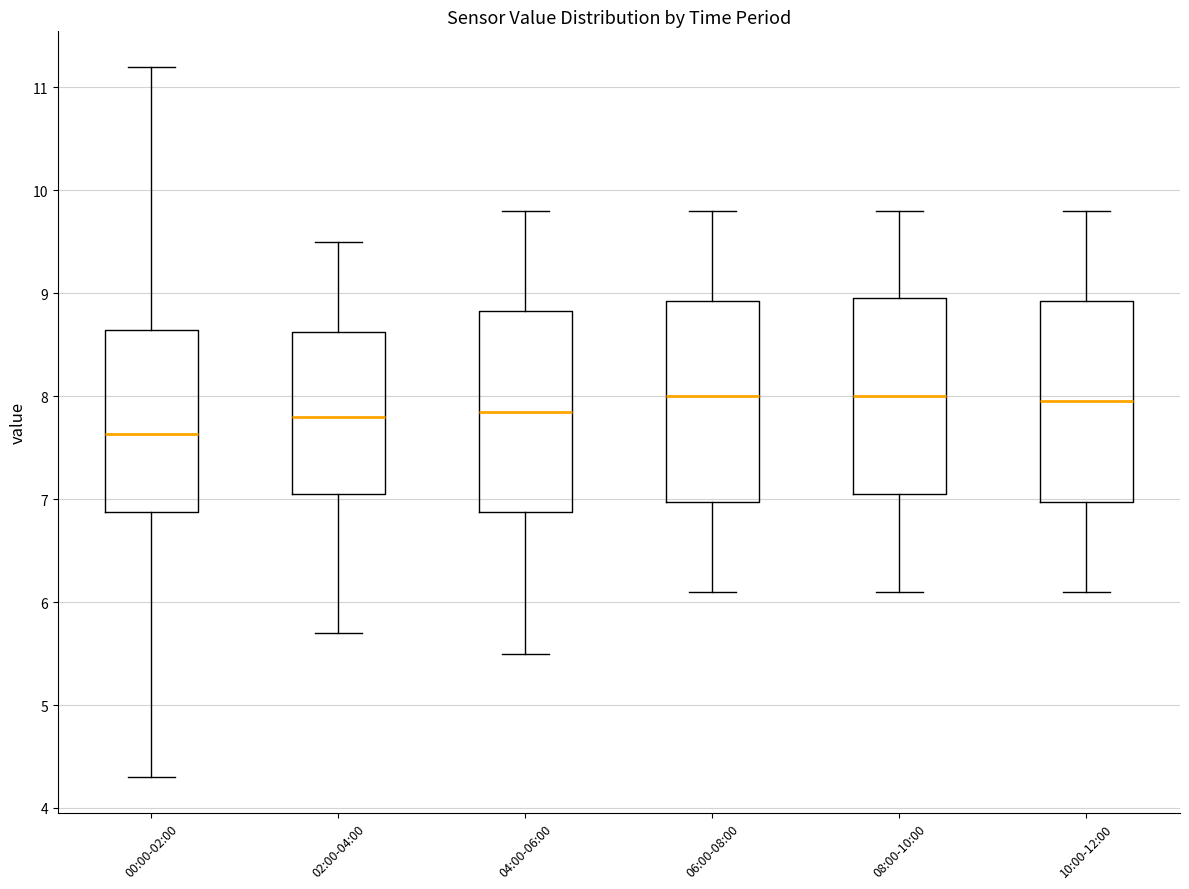

Reading left to right, read every box against the y-axis: the position of its median line, the range the box covers, and the ends of its whiskers. The values are not printed on the chart, so give them approximately, as read against the axis.

00:00-02:00: median 7.6, box 6.9 to 8.6, whiskers 4.3 to 11.2
02:00-04:00: median 7.8, box 7.1 to 8.6, whiskers 5.7 to 9.5
04:00-06:00: median 7.9, box 6.9 to 8.8, whiskers 5.5 to 9.8
06:00-08:00: median 8.0, box 7.0 to 8.9, whiskers 6.1 to 9.8
08:00-10:00: median 8.0, box 7.1 to 9.0, whiskers 6.1 to 9.8
10:00-12:00: median 8.0, box 7.0 to 8.9, whiskers 6.1 to 9.8